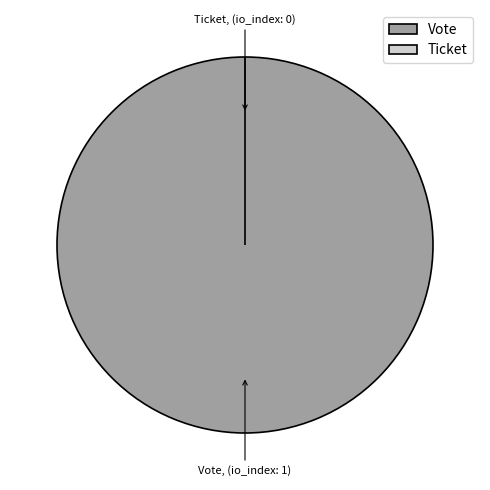

What percentage is the Vote slice, to the nearest percent?

100%